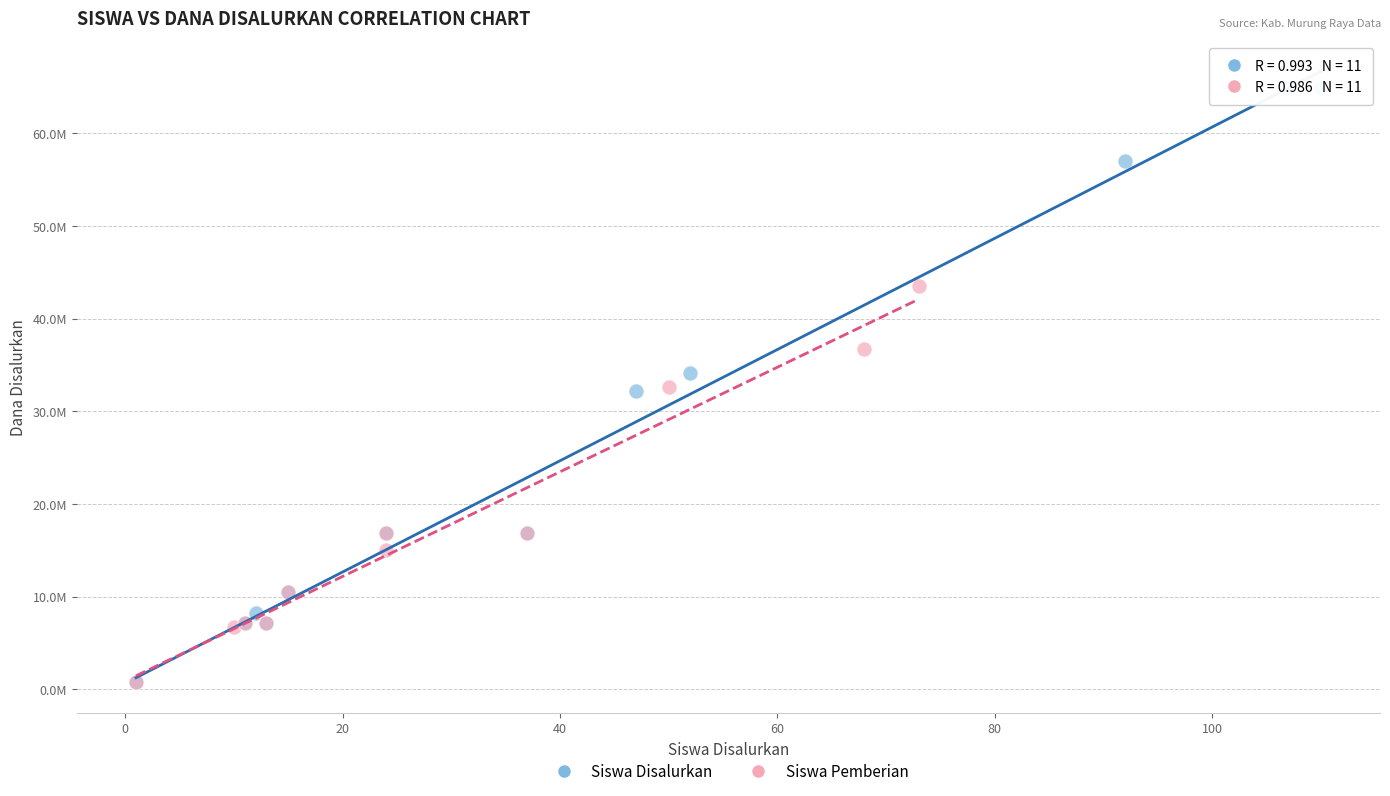

Which series reaches the maximum Y coordinate?

Siswa Disalurkan